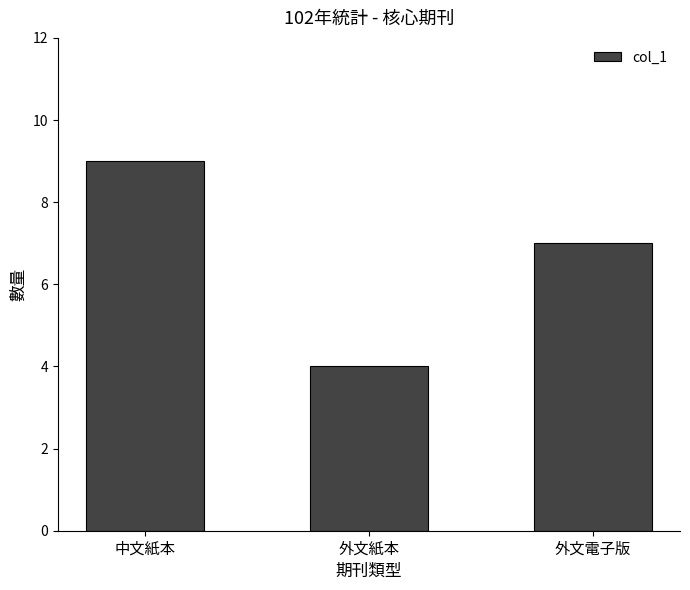

Rank the categories by value from lowest to highest.

外文紙本, 外文電子版, 中文紙本